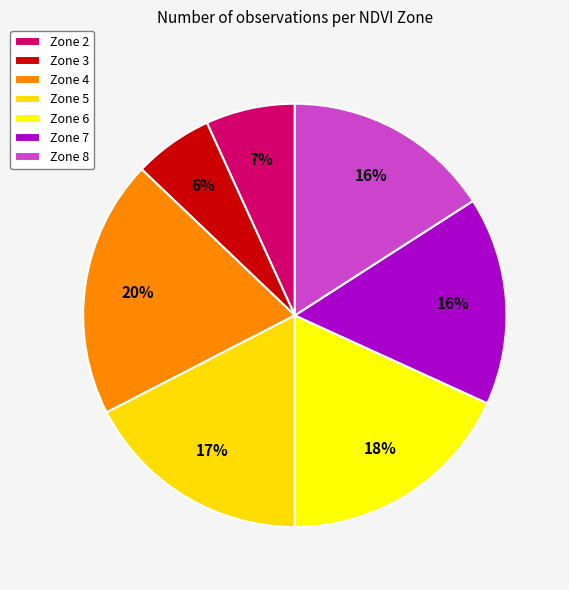

True or false: Zone 4 accounts for 26% of the total.

False